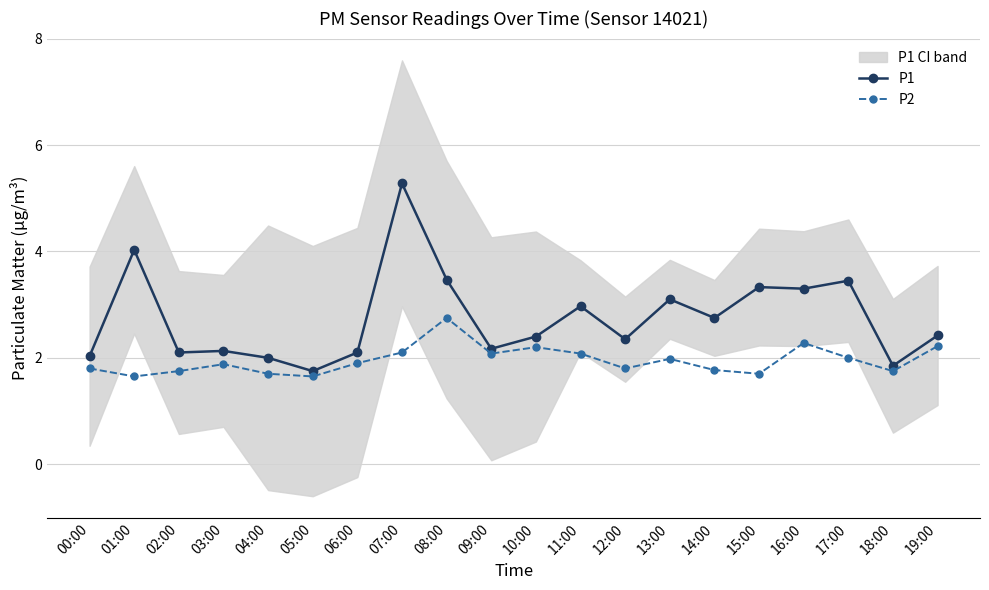

What is the sum of all P2 values?

39.0